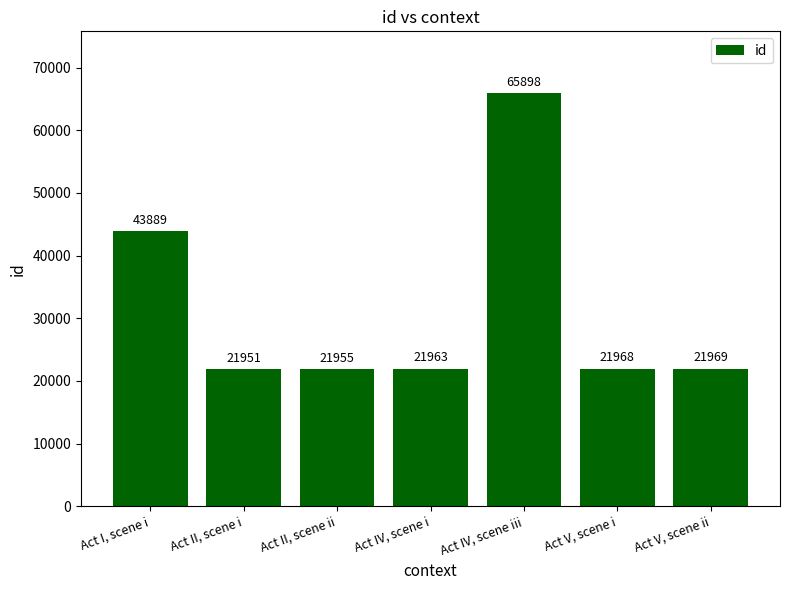

How many bars are there in total?

7